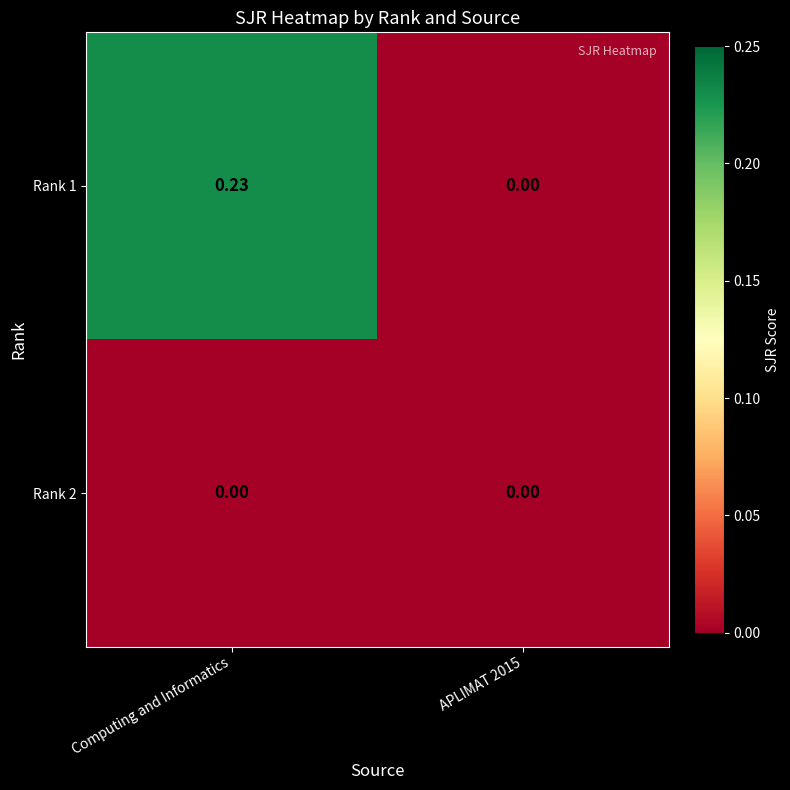

Which label corresponds to the largest value in the chart?

Computing and Informatics